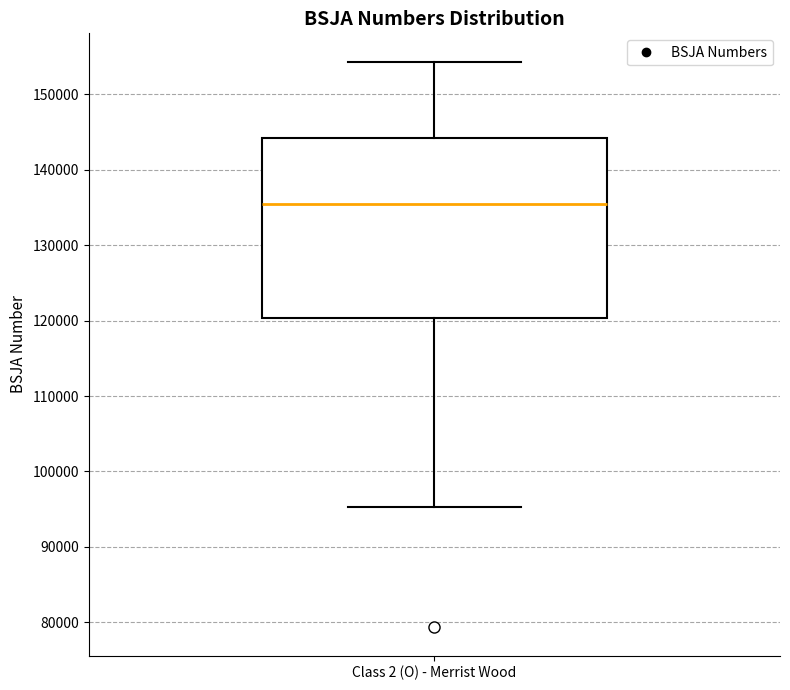

Read this box plot against the y-axis: the position of the median line, the range covered by the box, and the ends of both whiskers. The values are not printed on the chart, so give them approximately, as read against the axis.

median 135000, box 120000 to 144000, whiskers 95000 to 154000